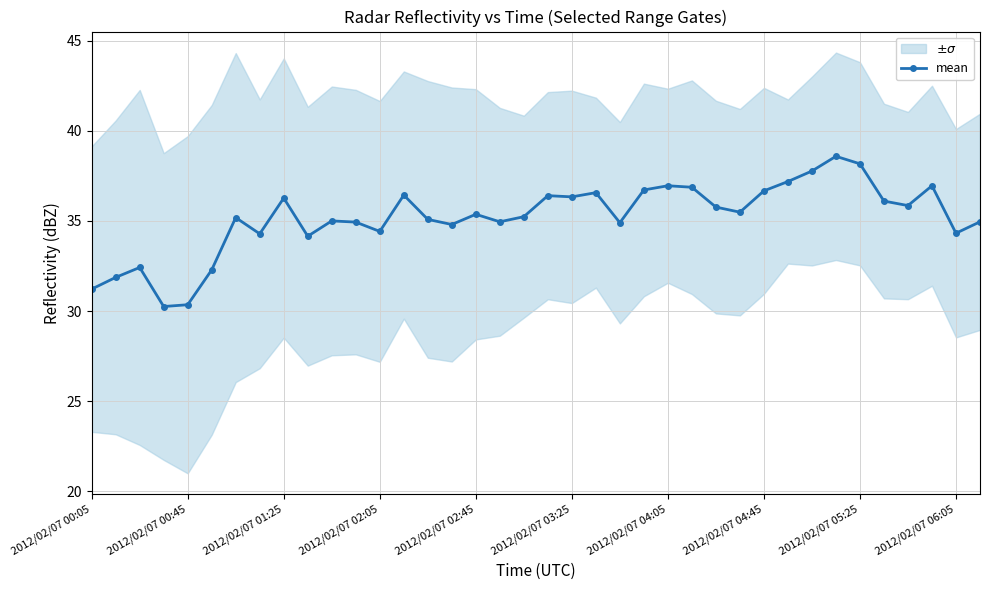

The mean series shows 30.3 at 2012/02/07 00:45. True or false?

True